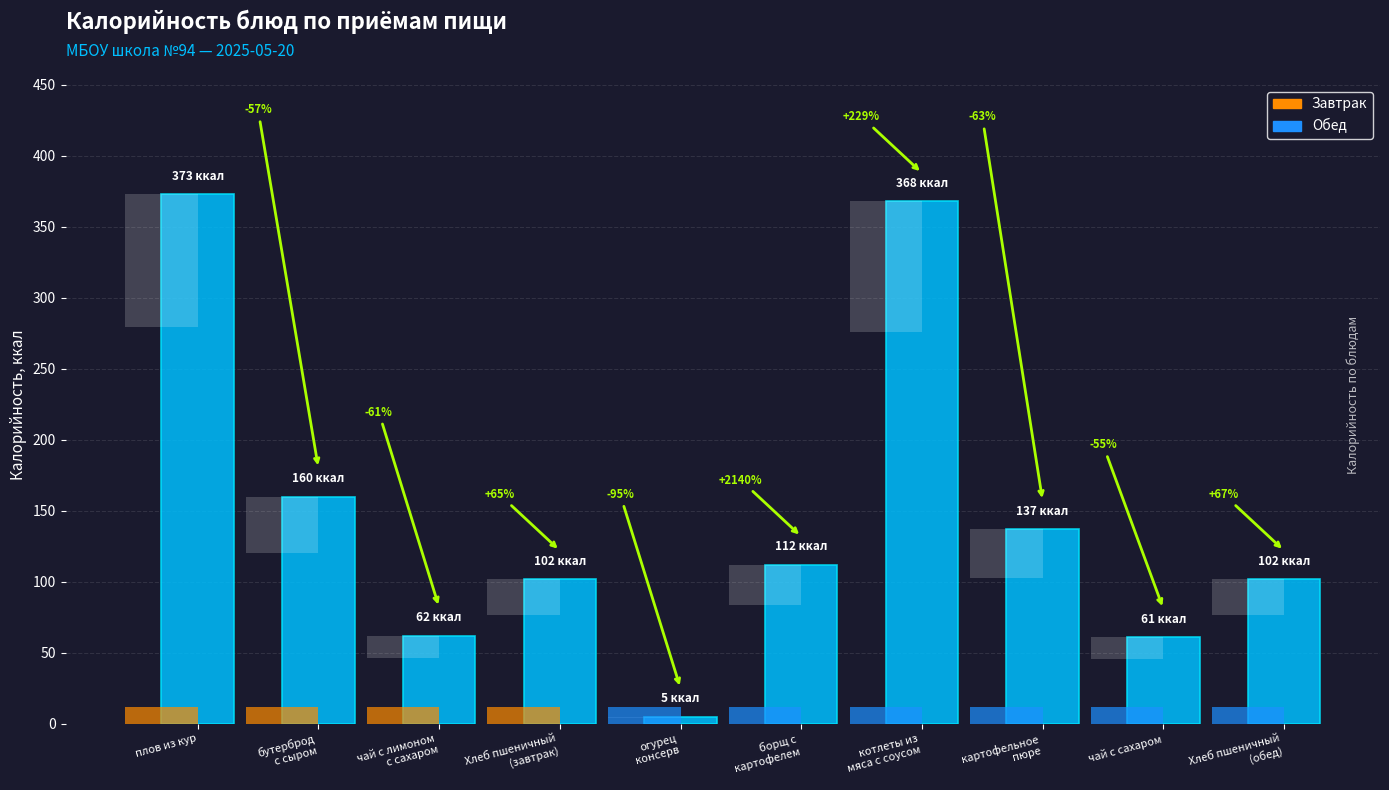

Count the number of values greater than 112.

4